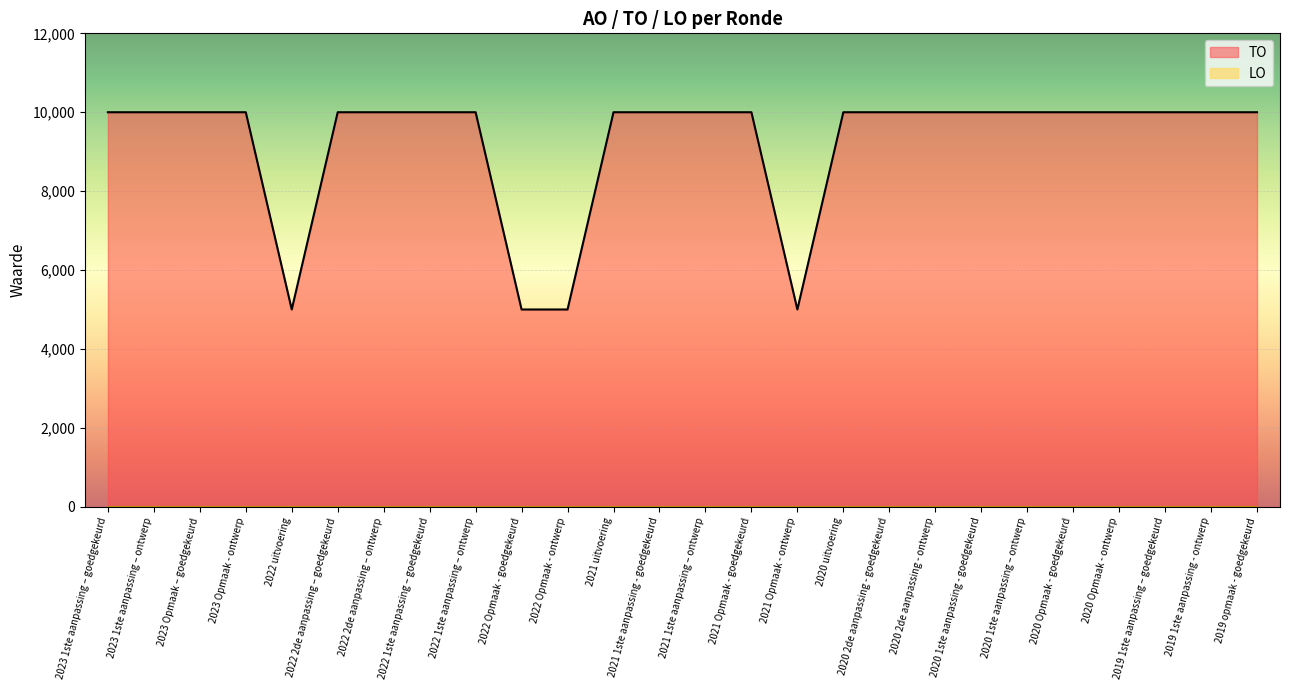

What is the sum of the values at 2021 1ste aanpassing – ontwerp and 2021 Opmaak - ontwerp?

15000